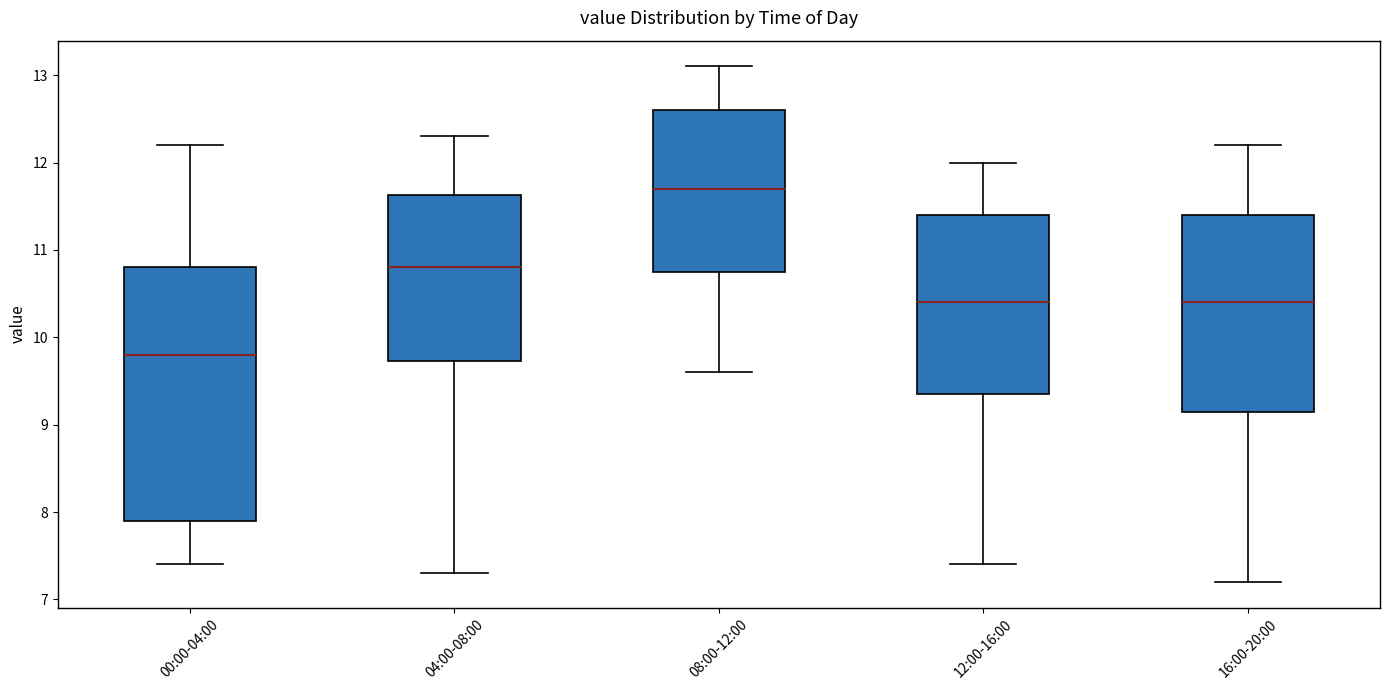

Reading left to right, read every box against the y-axis: the position of its median line, the range the box covers, and the ends of its whiskers. The values are not printed on the chart, so give them approximately, as read against the axis.

00:00-04:00: median 9.8, box 7.9 to 10.8, whiskers 7.4 to 12.2
04:00-08:00: median 10.8, box 9.7 to 11.6, whiskers 7.3 to 12.3
08:00-12:00: median 11.7, box 10.8 to 12.6, whiskers 9.6 to 13.1
12:00-16:00: median 10.4, box 9.4 to 11.4, whiskers 7.4 to 12.0
16:00-20:00: median 10.4, box 9.2 to 11.4, whiskers 7.2 to 12.2